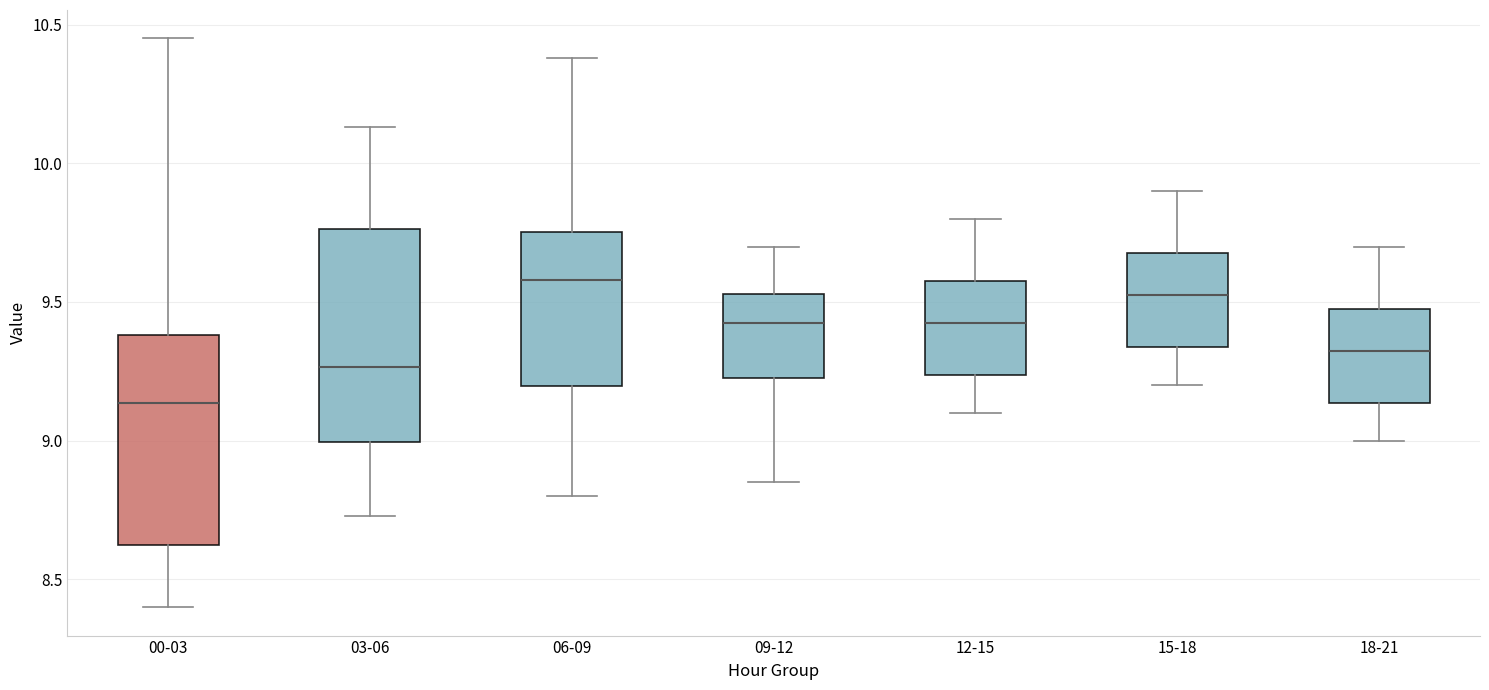

Reading left to right, transcribe this box plot: for each box, give where its median line is, the range the box spans, and where its two whiskers end, as read against the y-axis. The values are not printed on the chart, so give them approximately, as read against the axis.

00-03: median 9.15, box 8.65 to 9.40, whiskers 8.40 to 10.45
03-06: median 9.25, box 9.00 to 9.75, whiskers 8.75 to 10.15
06-09: median 9.60, box 9.20 to 9.75, whiskers 8.80 to 10.40
09-12: median 9.45, box 9.25 to 9.55, whiskers 8.85 to 9.70
12-15: median 9.45, box 9.25 to 9.60, whiskers 9.10 to 9.80
15-18: median 9.55, box 9.35 to 9.70, whiskers 9.20 to 9.90
18-21: median 9.35, box 9.15 to 9.50, whiskers 9.00 to 9.70